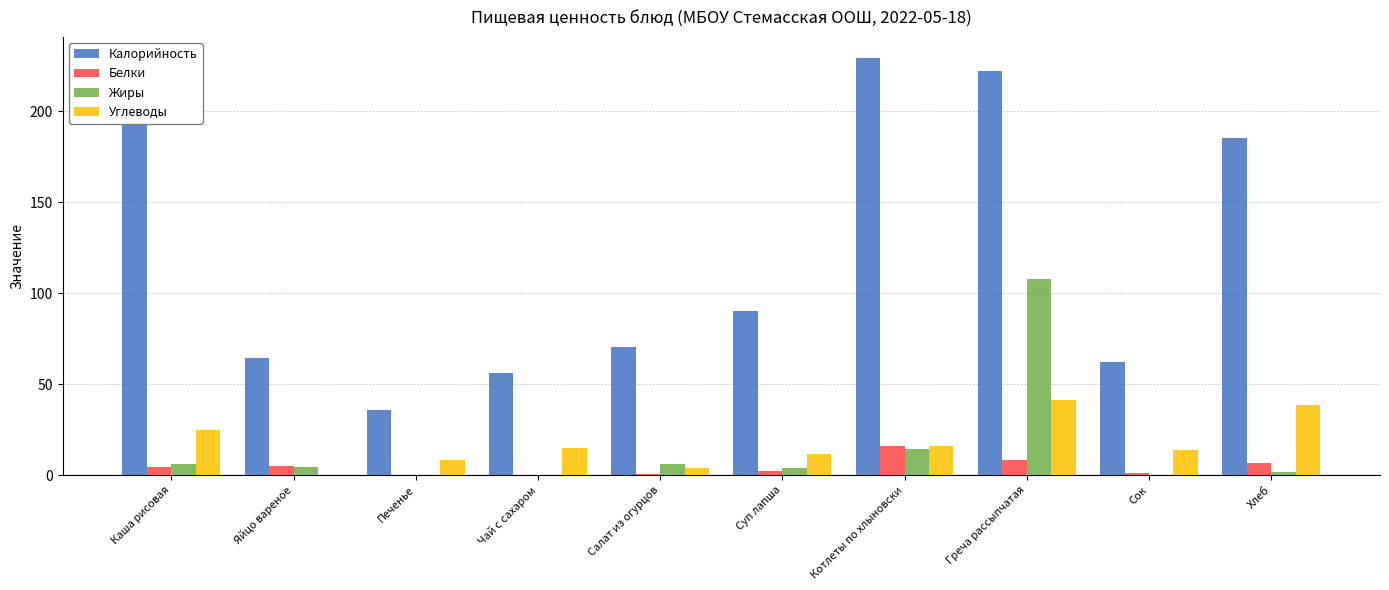

How many categories are shown in the chart?

10